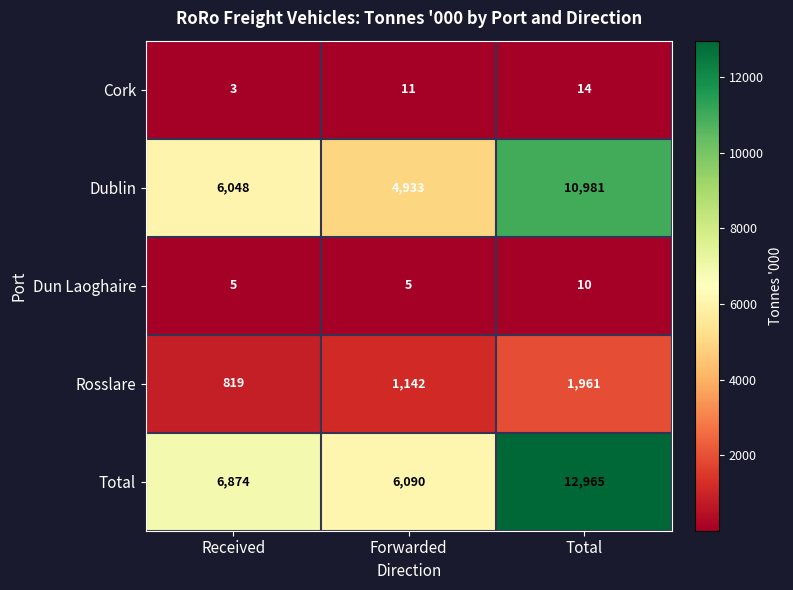

At how many categories does at least one series exceed 9310?

1